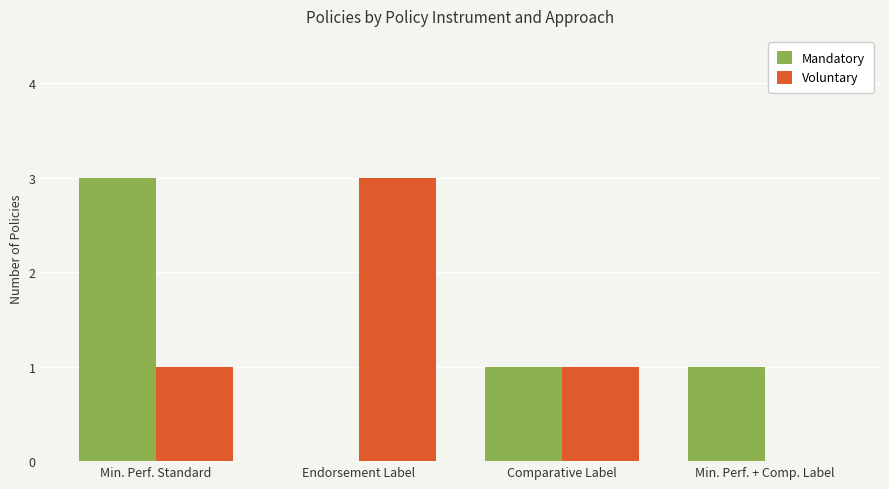

What is the sum of all Voluntary values?

5